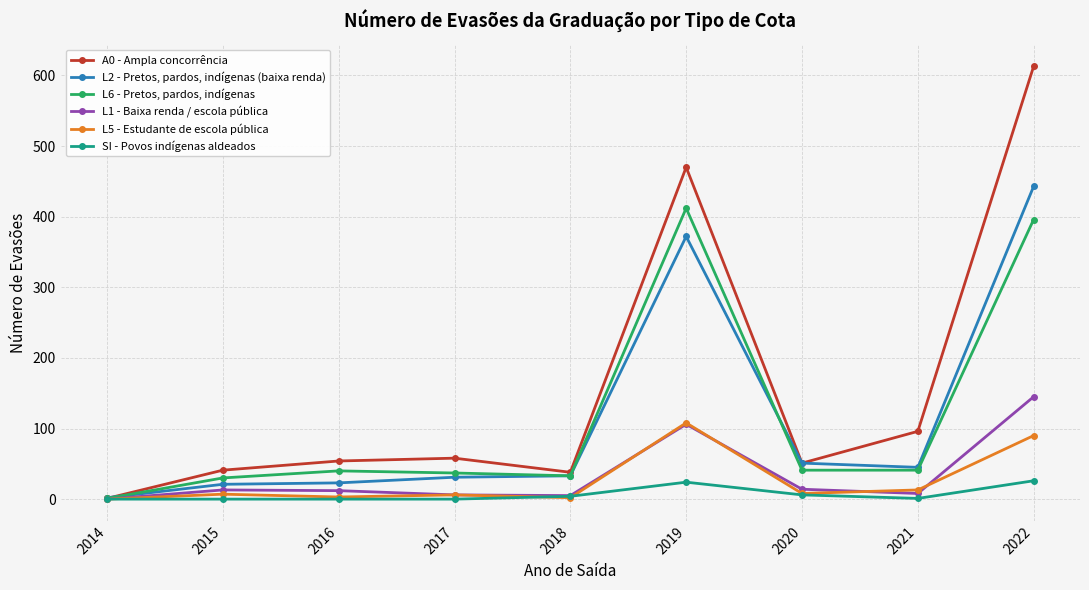

List the series in order of their peak value, lowest first.

SI - Povos indígenas aldeados, L5 - Estudante de escola pública, L1 - Baixa renda / escola pública, L6 - Pretos, pardos, indígenas, L2 - Pretos, pardos, indígenas (baixa renda), A0 - Ampla concorrência